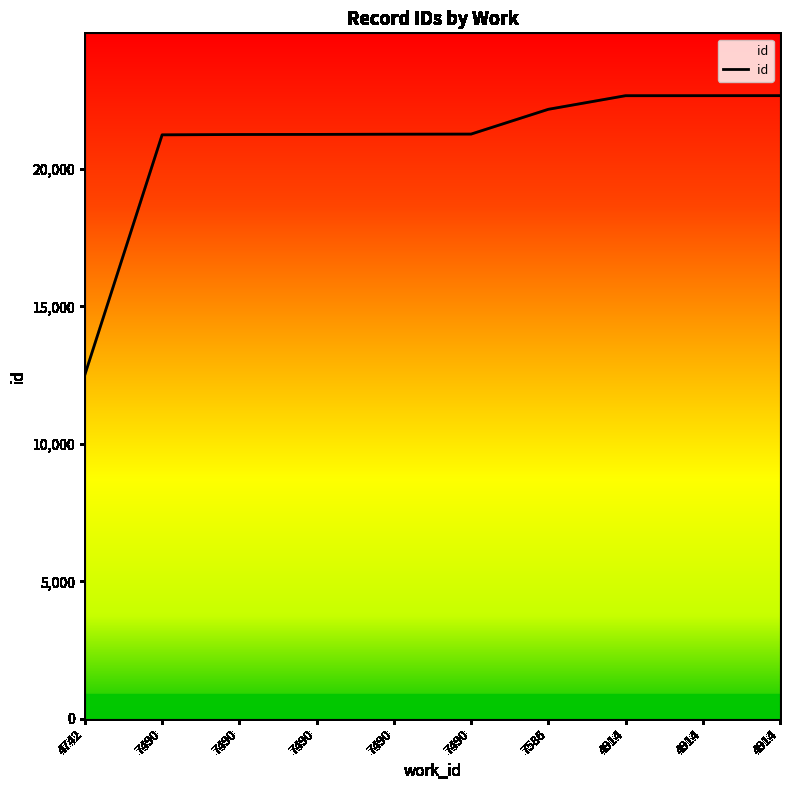

Reading left to right, what are all the values shown in this chart?

12518	21237	21249	21253	21260	21264	22165	22660	22661	22662